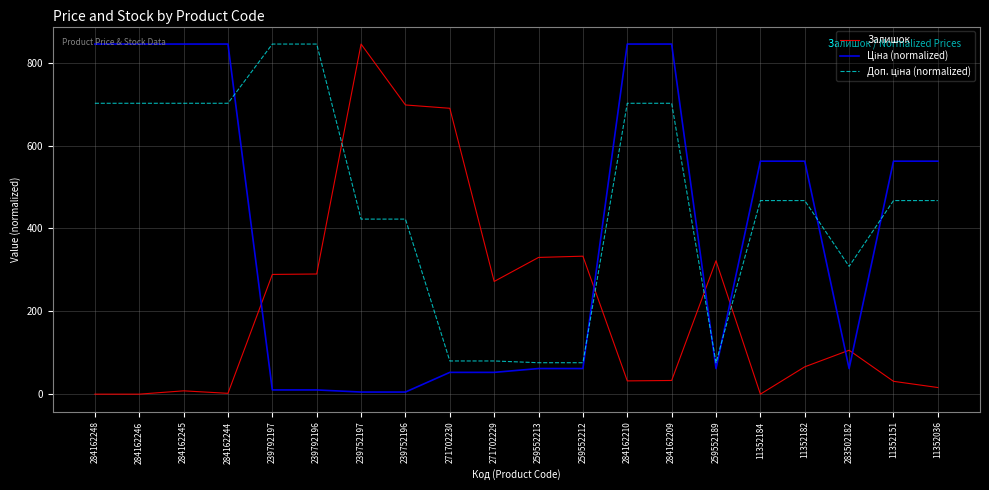

What is the greatest value displayed?

845.0